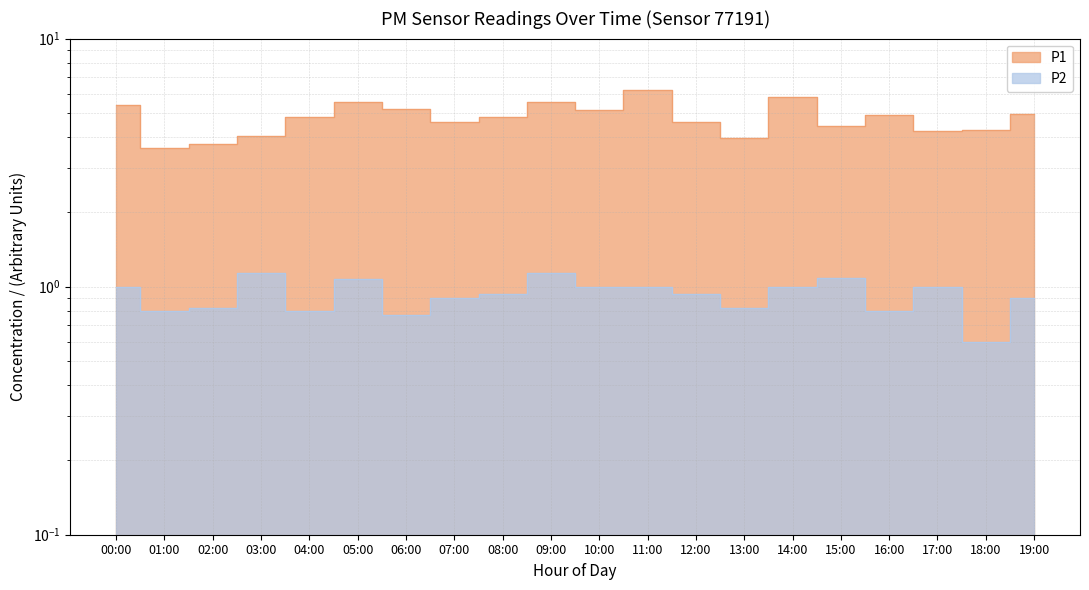

The value of P1 at 16:00 is 4.9. True or false?

True